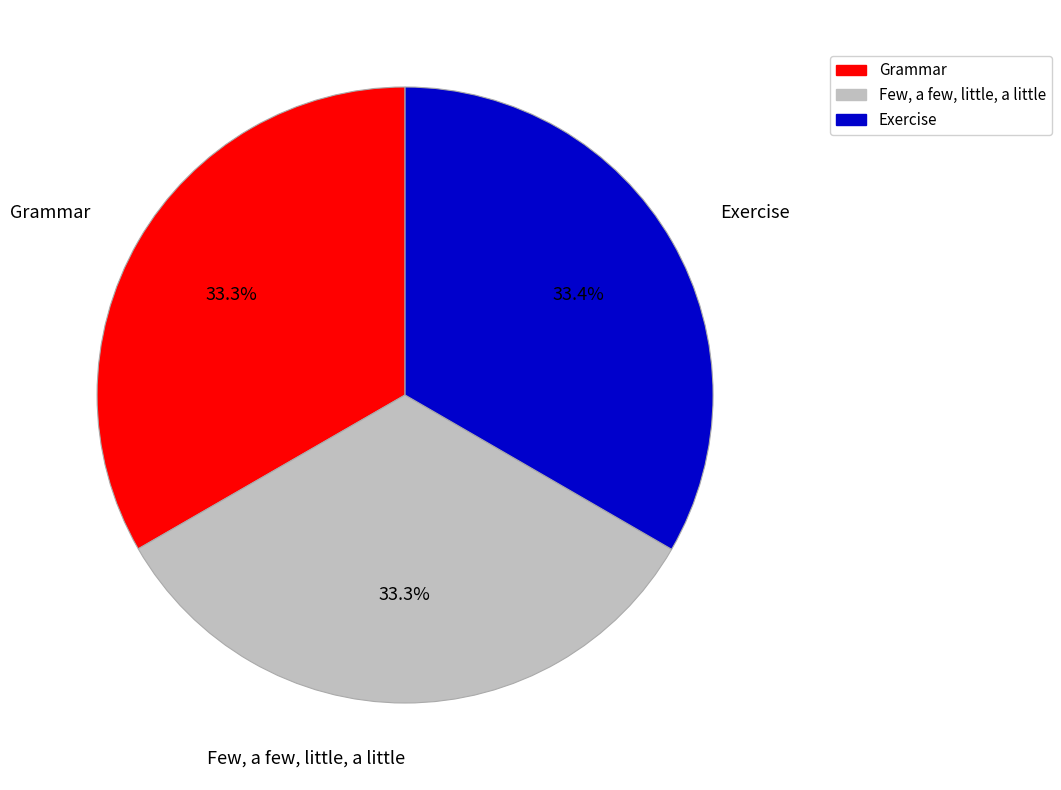

What is the ratio of the value at Exercise to the value at Grammar?

1.0